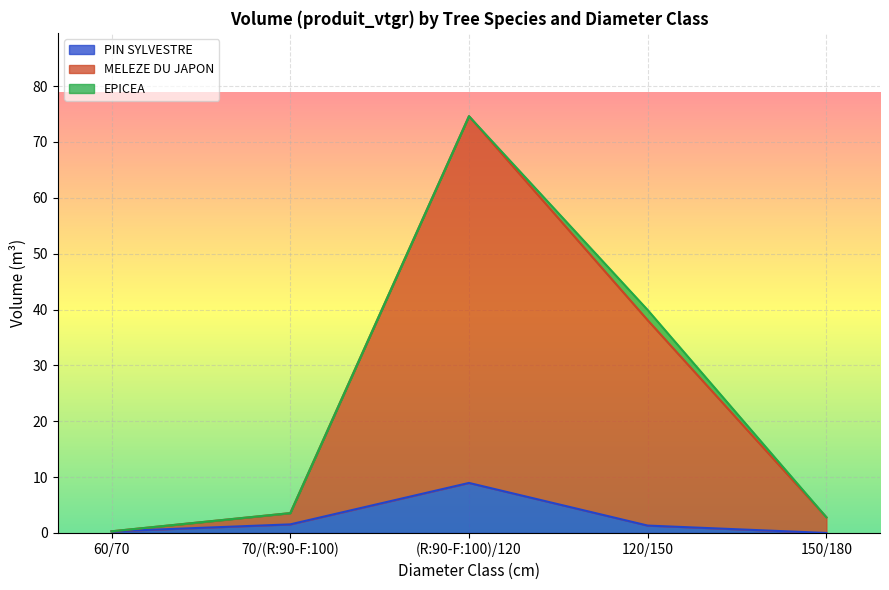

At how many categories does at least one series exceed 21?

2